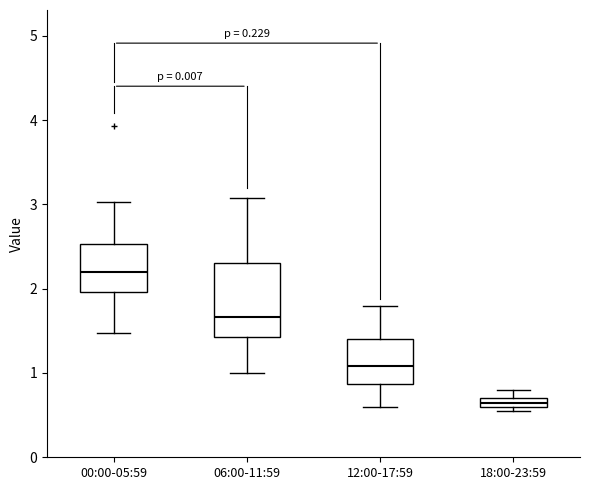

Which box's median line is the highest?

00:00-05:59